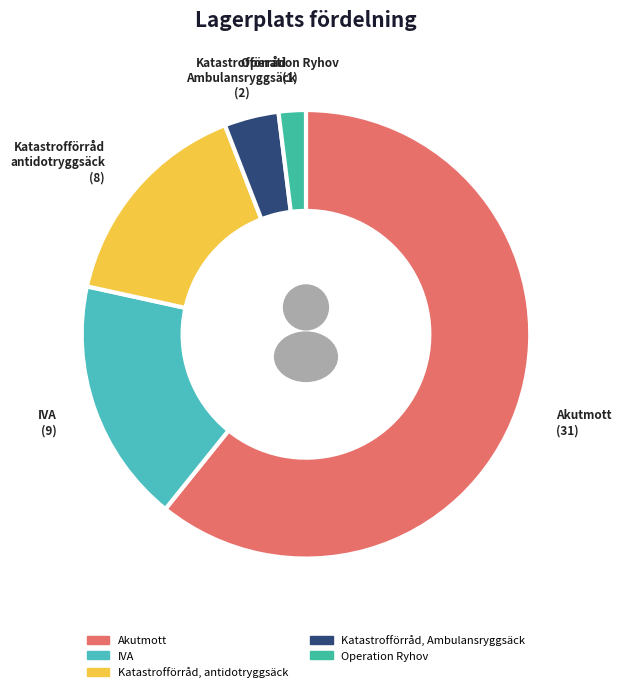

What is the smallest slice in the pie chart?

Operation Ryhov